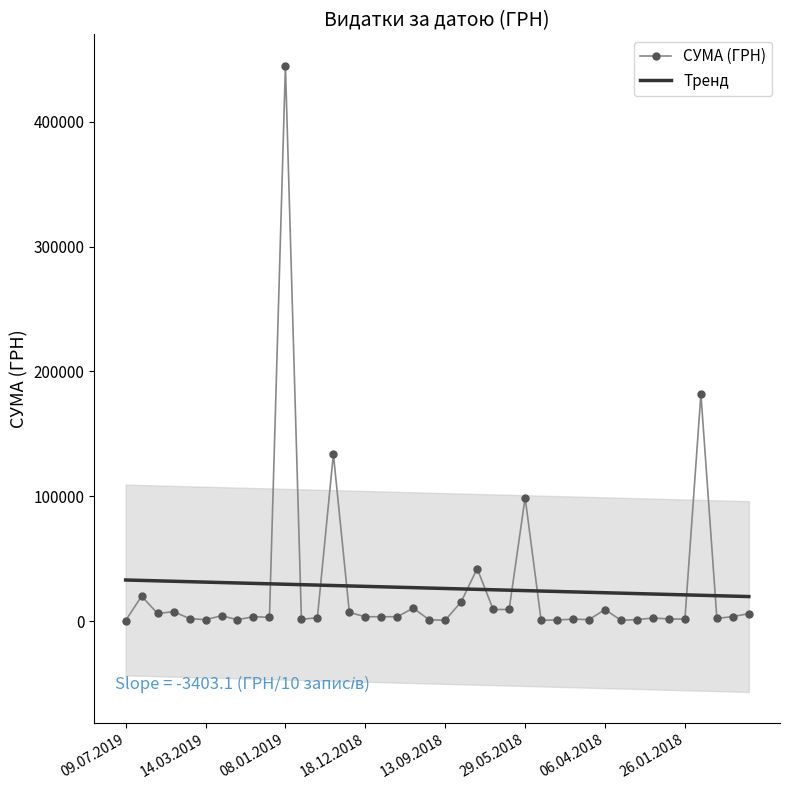

What is the value of the Тренд point at the 38th from the left?

20283.0